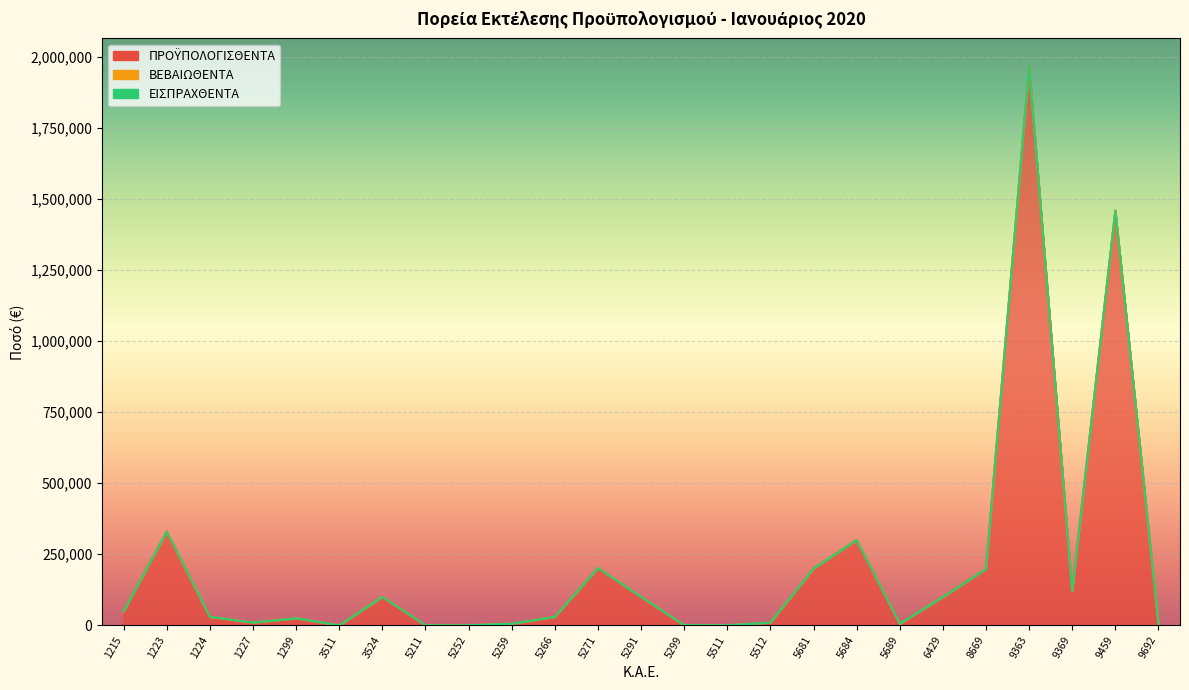

True or false: ΒΕΒΑΙΩΘΕΝΤΑ and ΠΡΟΫΠΟΛΟΓΙΣΘΕΝΤΑ cross at least once.

False